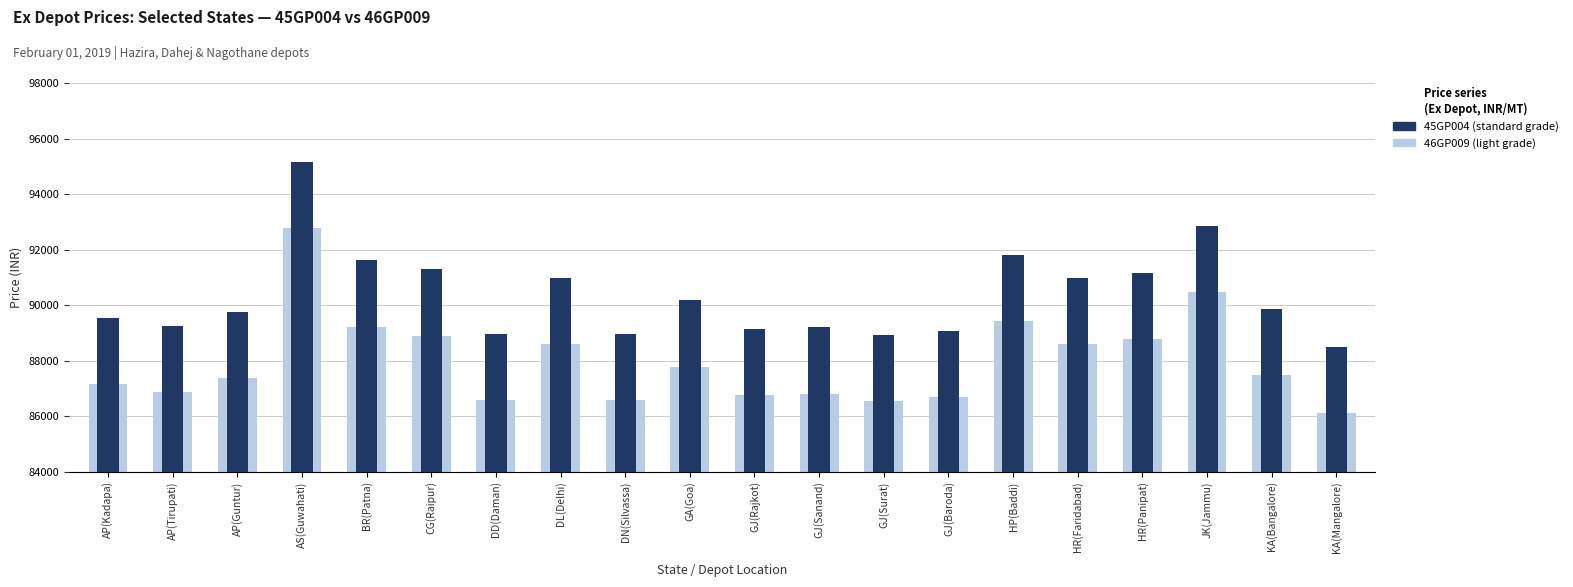

Which label corresponds to the largest value in the chart?

AS(Guwahati)